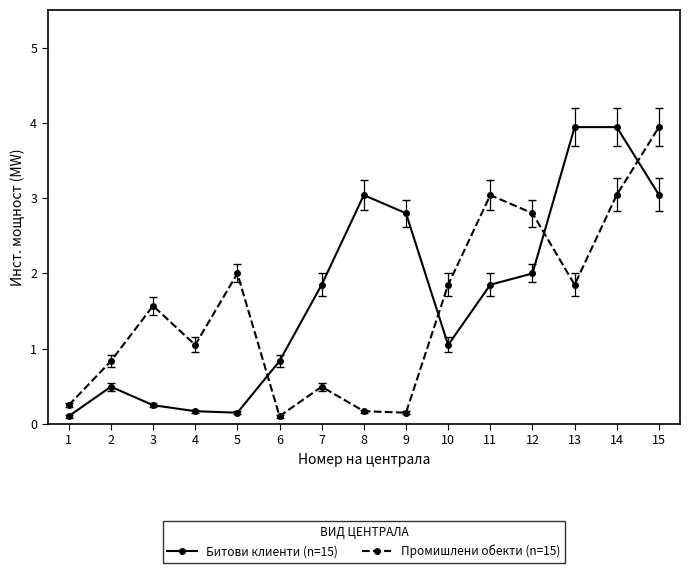

What is the spread (max minus min) of values at 2?

0.3